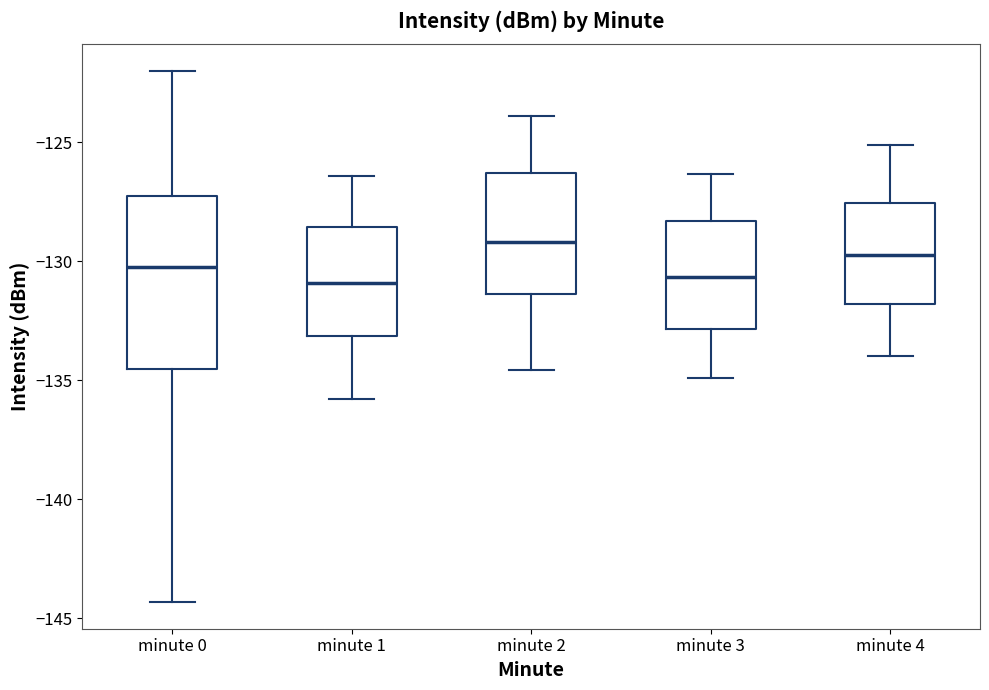

Which box's median line is the highest?

minute 2